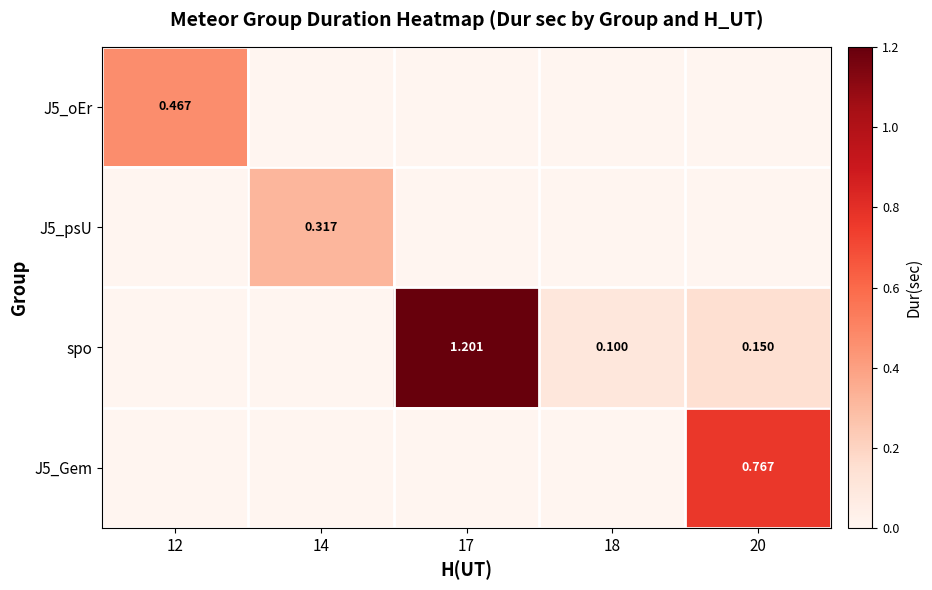

How many series are shown in this chart?

4